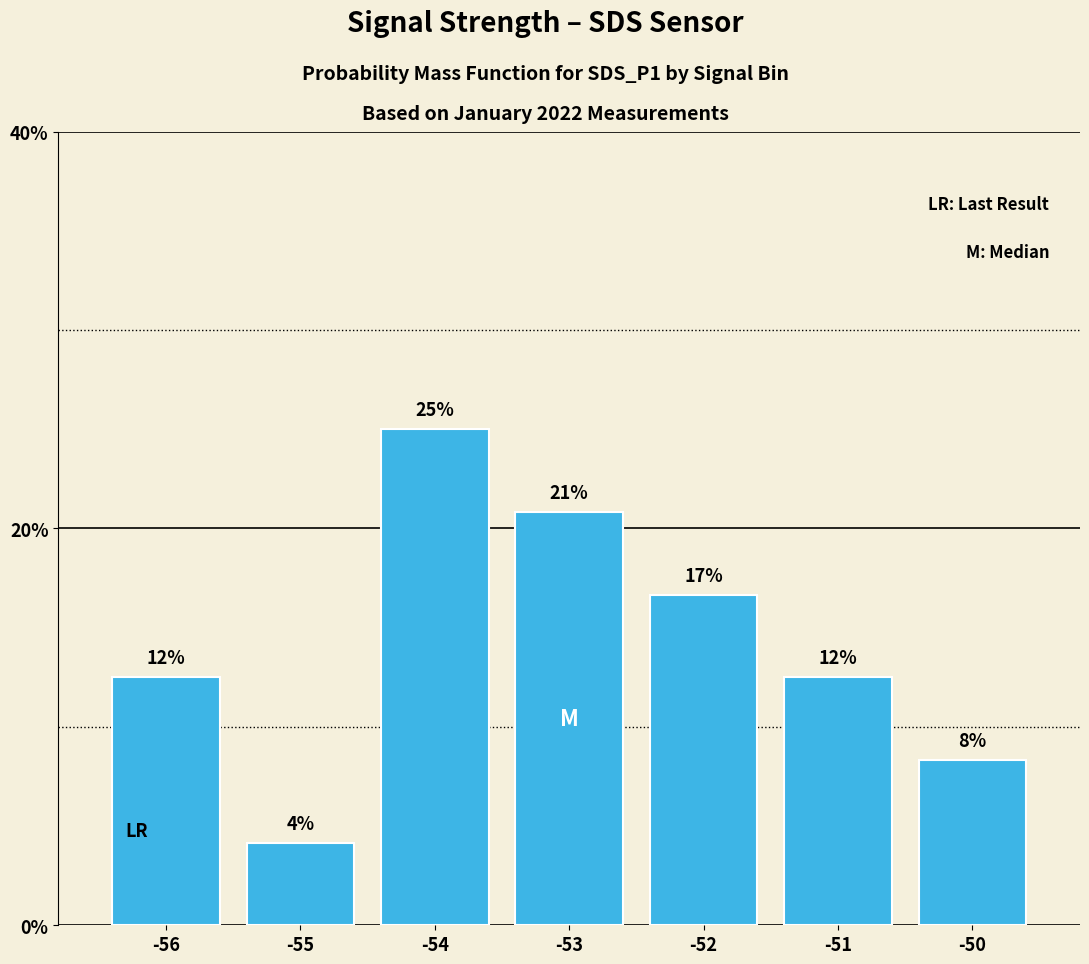

How many bars are there in total?

7